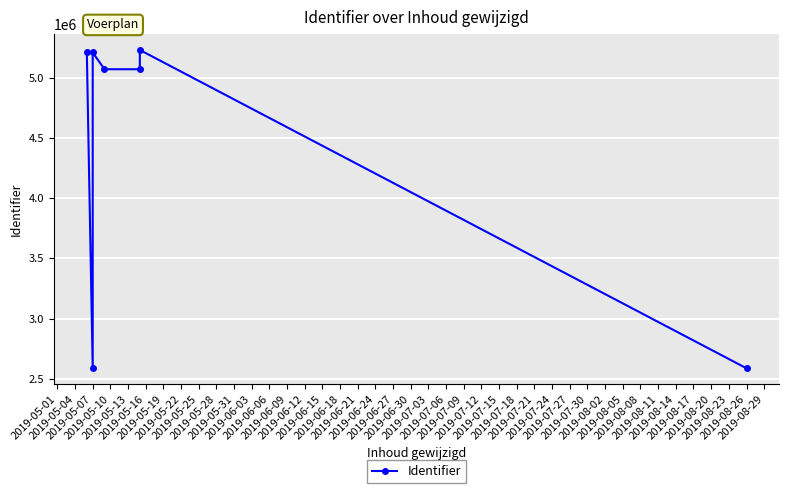

What is the sum of all values?

30968603